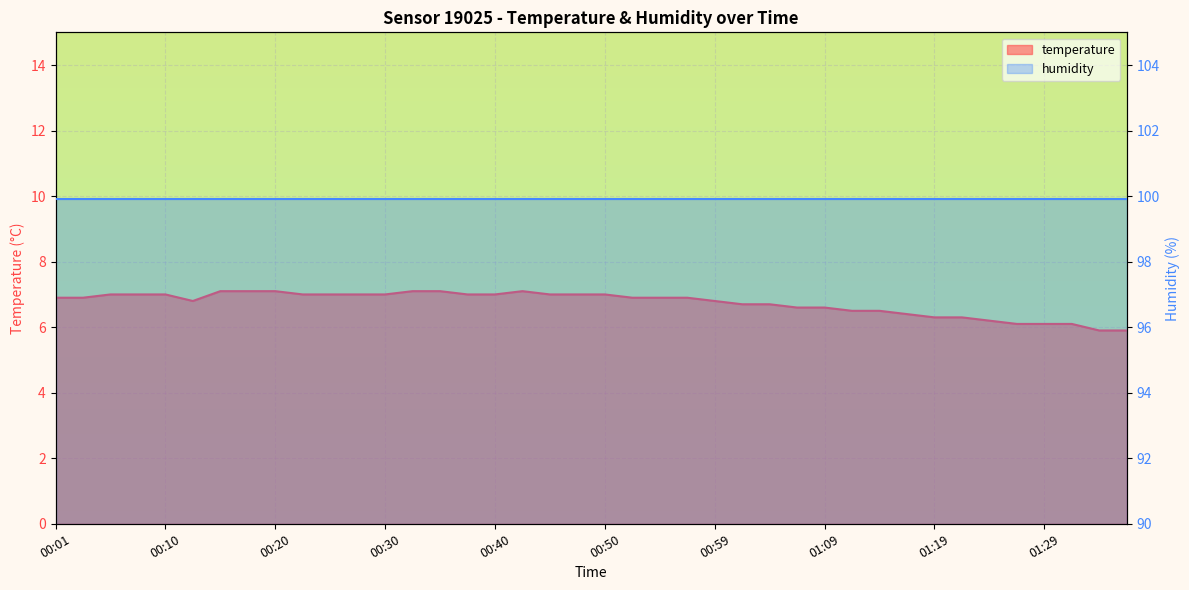

Does the chart display data point markers on the line(s)?

No